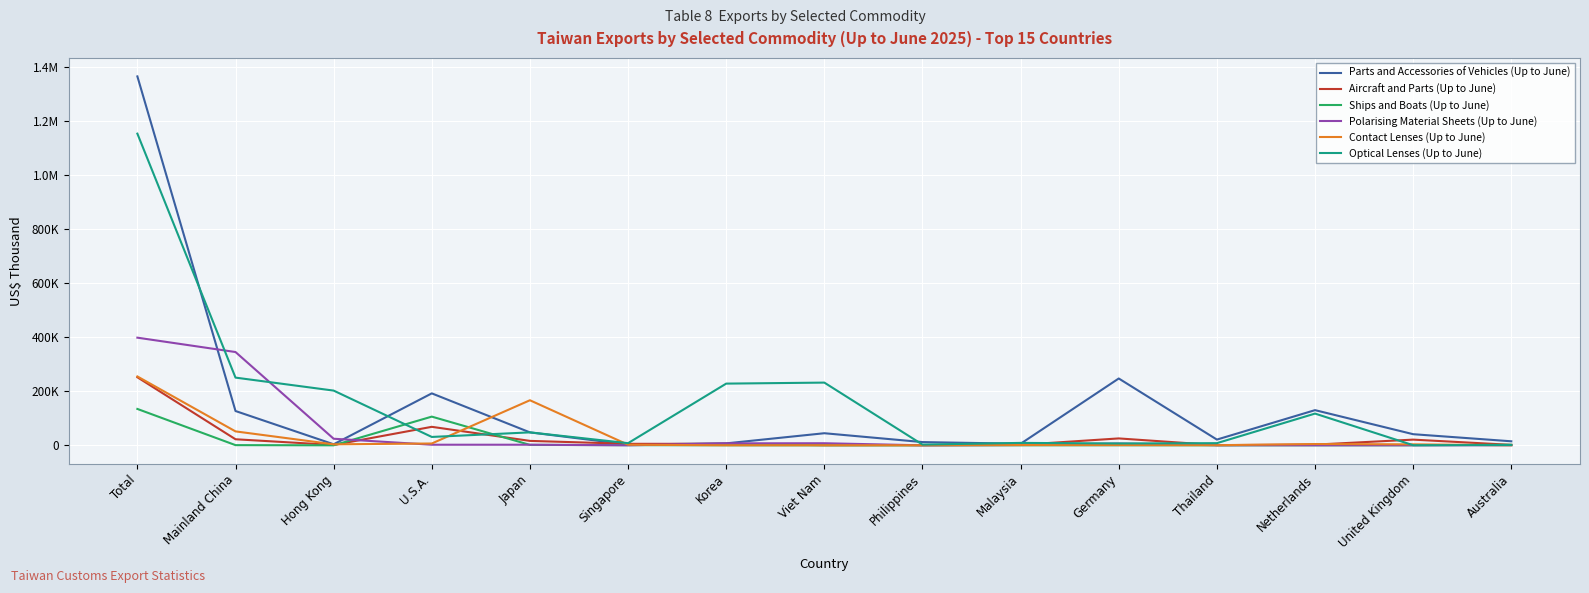

Does the chart have visible grid lines?

Yes